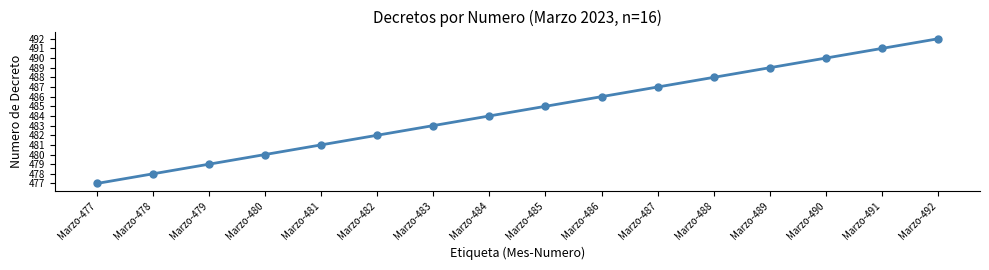

Approximately how many times larger is the value at Marzo-492 compared to Marzo-479?

1.0